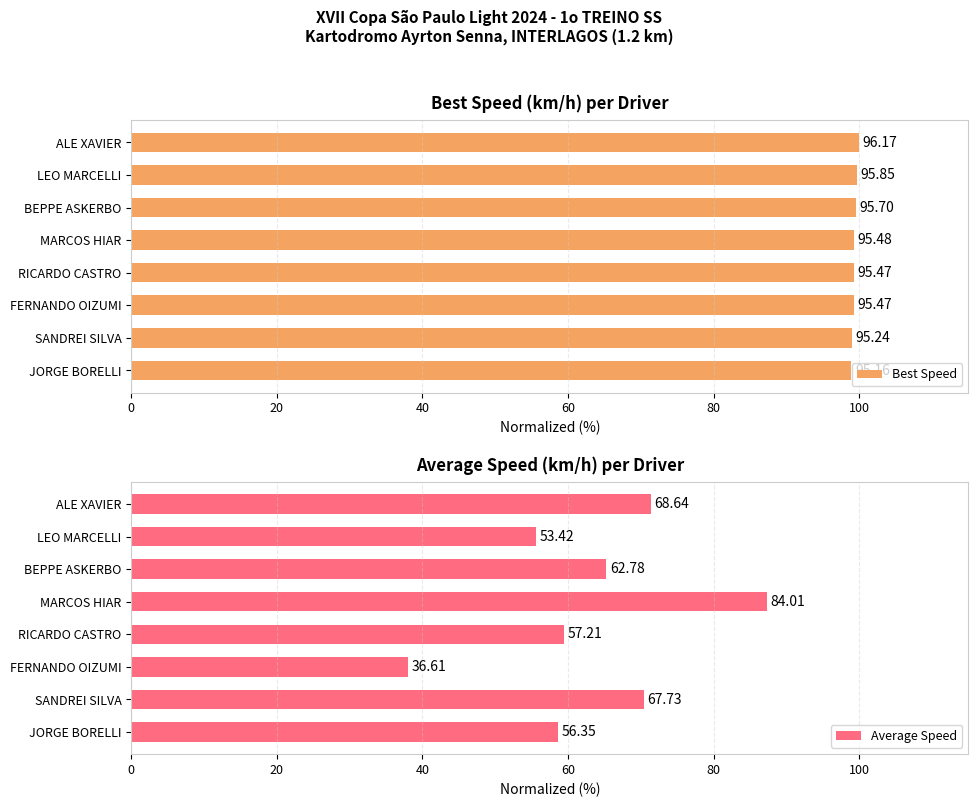

Does the chart contain stacked bars?

No